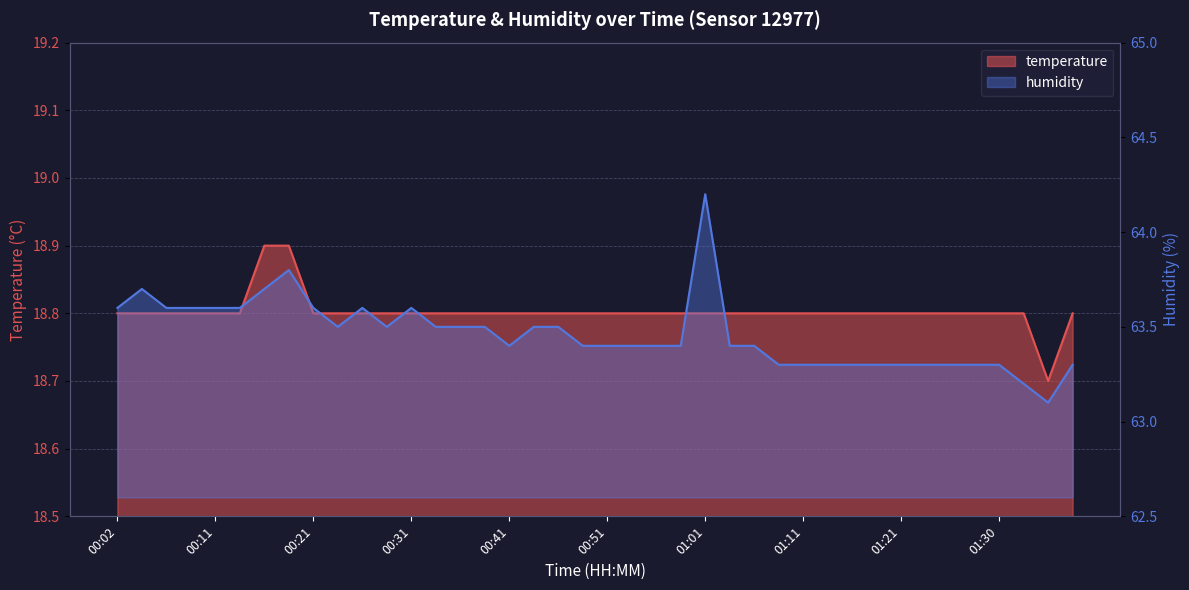

List the labels in order of temperature value, smallest first.

01:35, 00:02, 00:04, 00:07, 00:09, 00:11, 00:14, 00:21, 00:24, 00:26, 00:29, 00:31, 00:33, 00:36, 00:38, 00:41, 00:43, 00:46, 00:48, 00:51, 00:53, 00:56, 00:58, 01:01, 01:03, 01:06, 01:08, 01:11, 01:13, 01:16, 01:18, 01:21, 01:23, 01:26, 01:28, 01:30, 01:33, 01:38, 00:16, 00:19